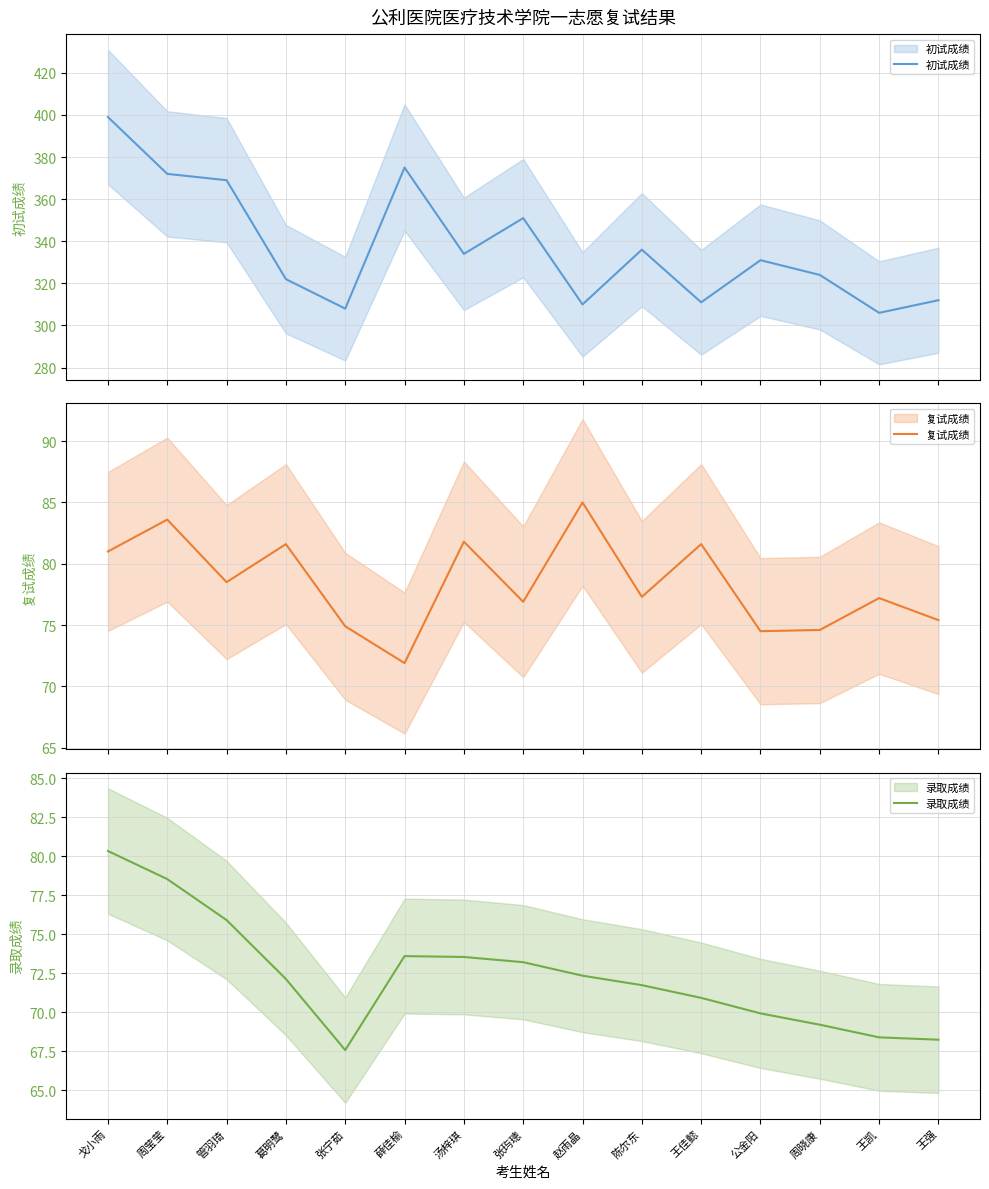

What is the difference between the highest and lowest values at 周莹莹?

293.5